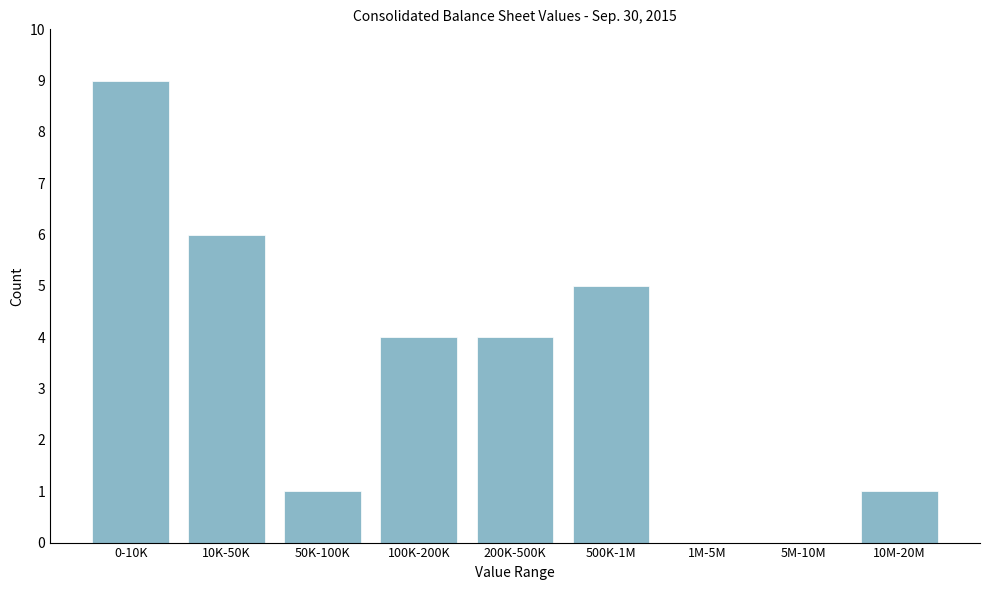

Reading left to right, list all the values displayed in this chart.

0-10K=9	10K-50K=6	50K-100K=1	100K-200K=4	200K-500K=4	500K-1M=5	1M-5M=0	5M-10M=0	10M-20M=1